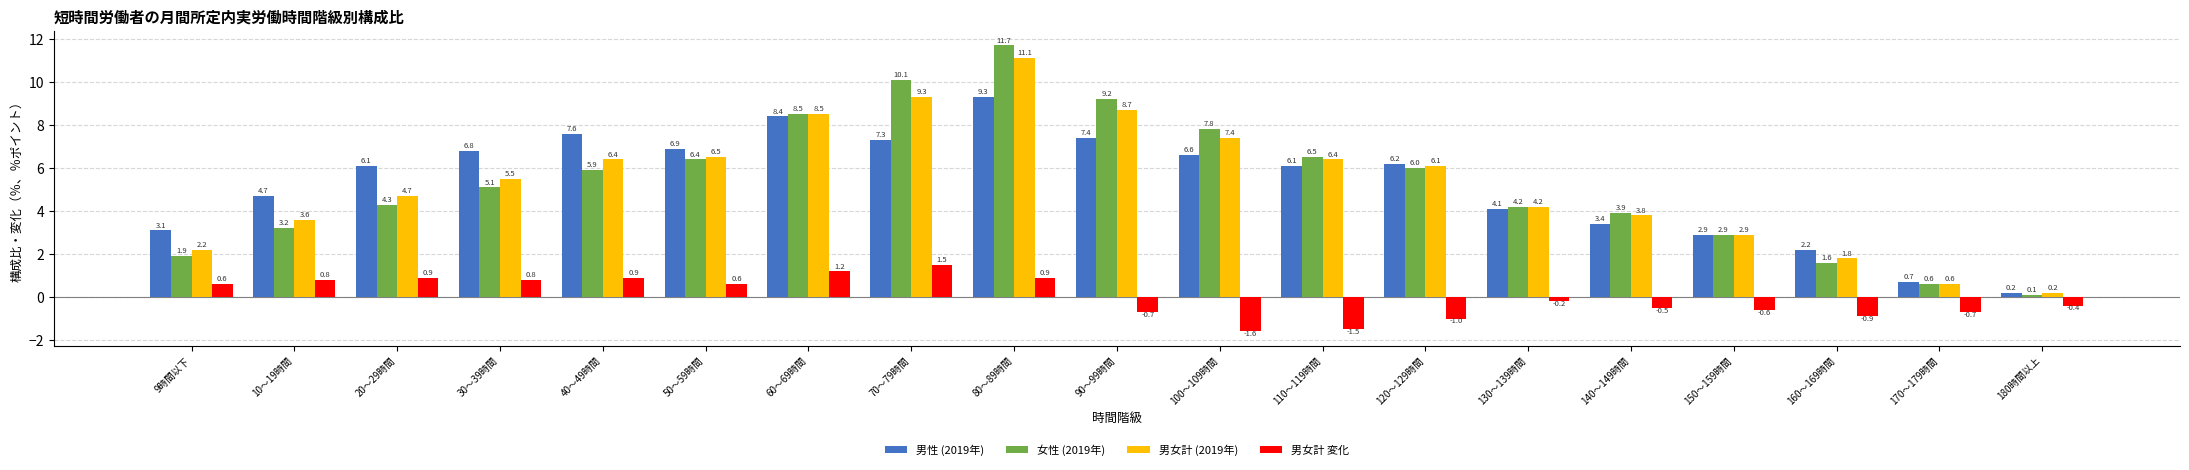

Which series has the widest spread of values?

女性 (2019年)